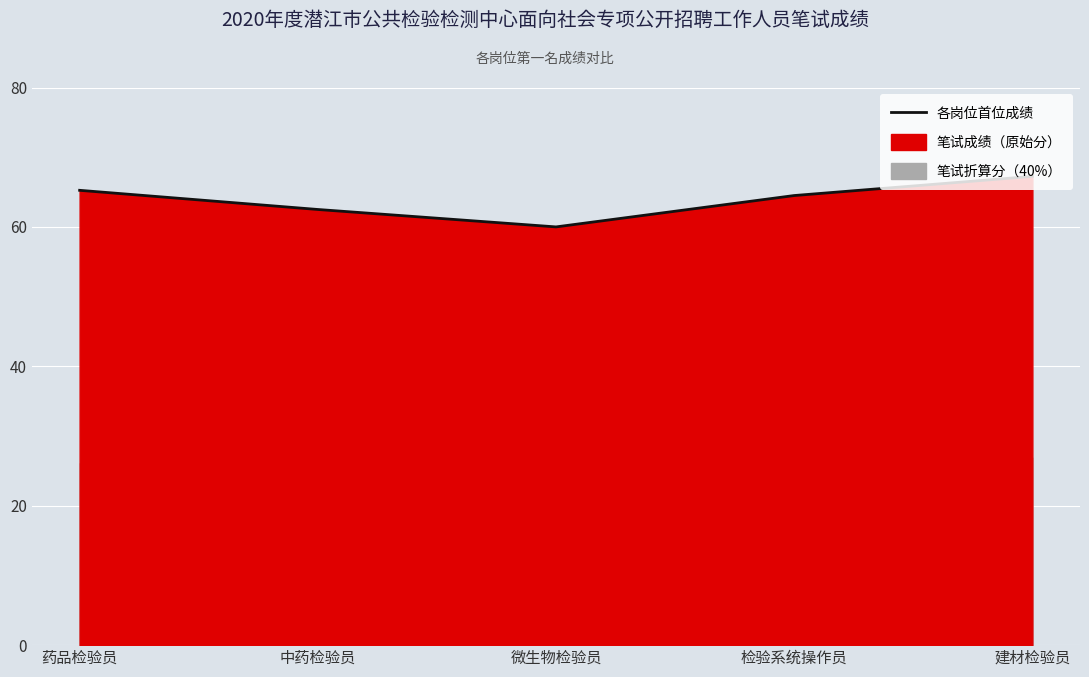

Which category has the lowest value across all series?

微生物检验员